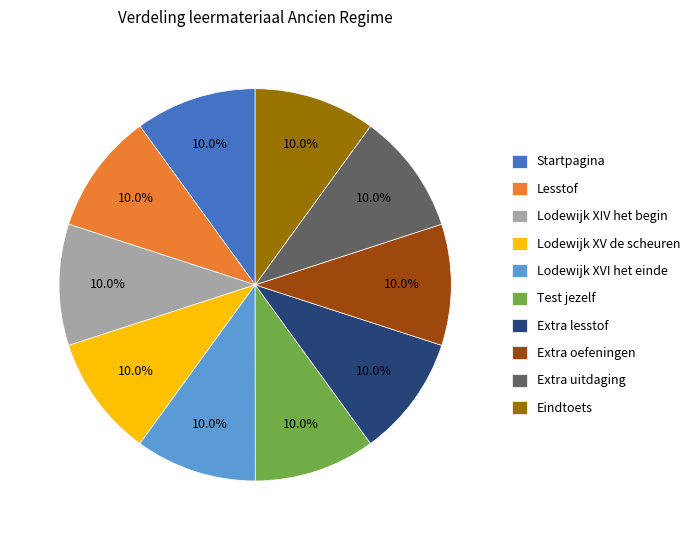

True or false: Extra lesstof accounts for 10% of the total.

True